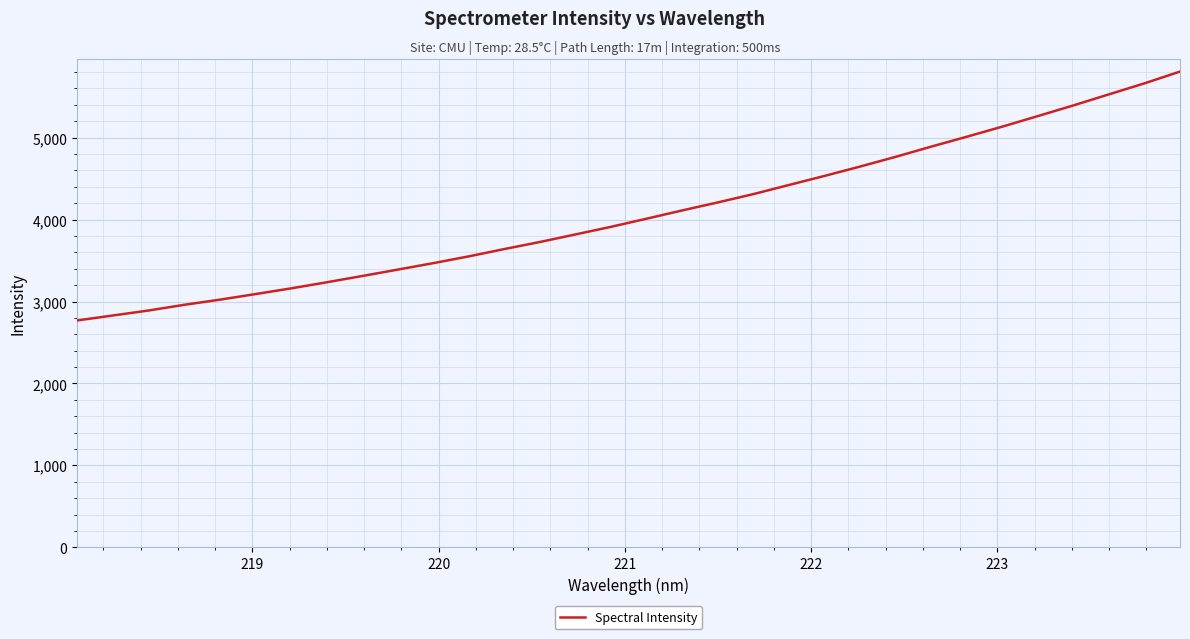

True or false: there are more than 1 points higher than both neighbors.

False